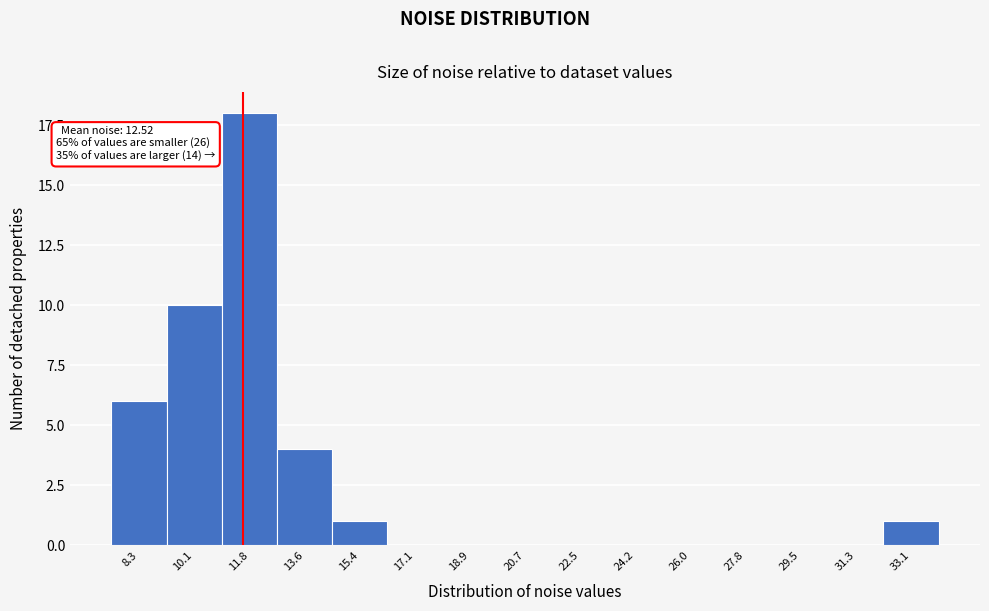

Reading left to right, transcribe all the data shown in this chart.

8.3=6	10.1=10	11.8=18	13.6=4	15.4=1	17.1=0	18.9=0	20.7=0	22.5=0	24.2=0	26.0=0	27.8=0	29.5=0	31.3=0	33.1=1